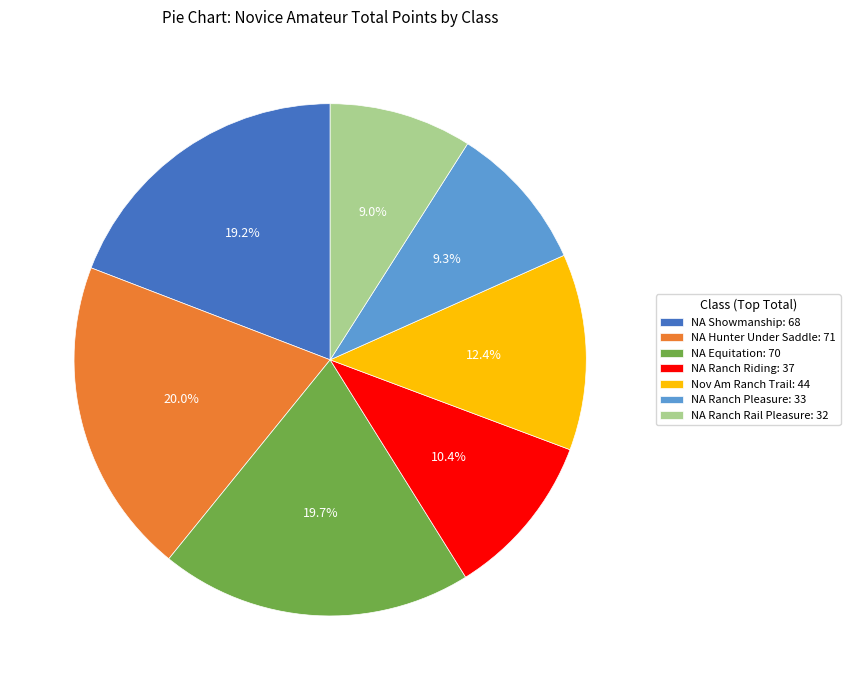

To the nearest percent, what is the difference between the NA Showmanship and Nov Am Ranch Trail slice percentages?

7%